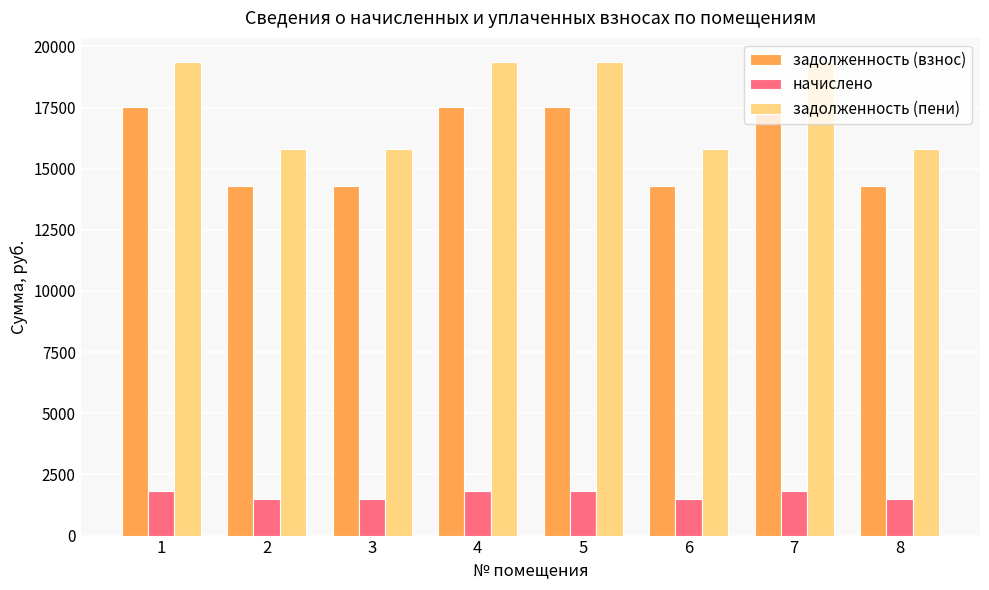

What is the spread (max minus min) of values at 2?

14293.0